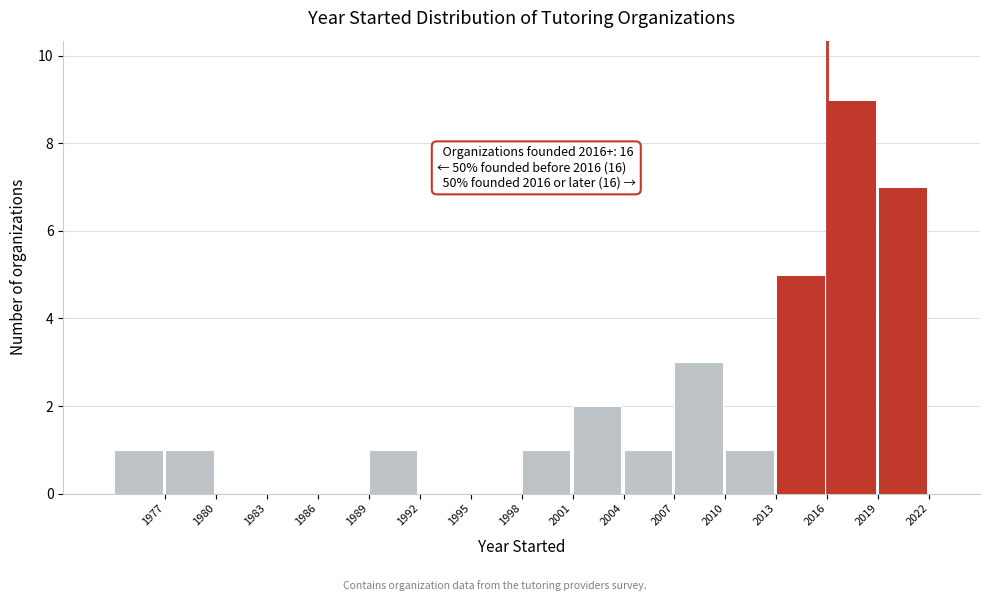

Which range on the x-axis has the tallest bar?

2016 to 2019